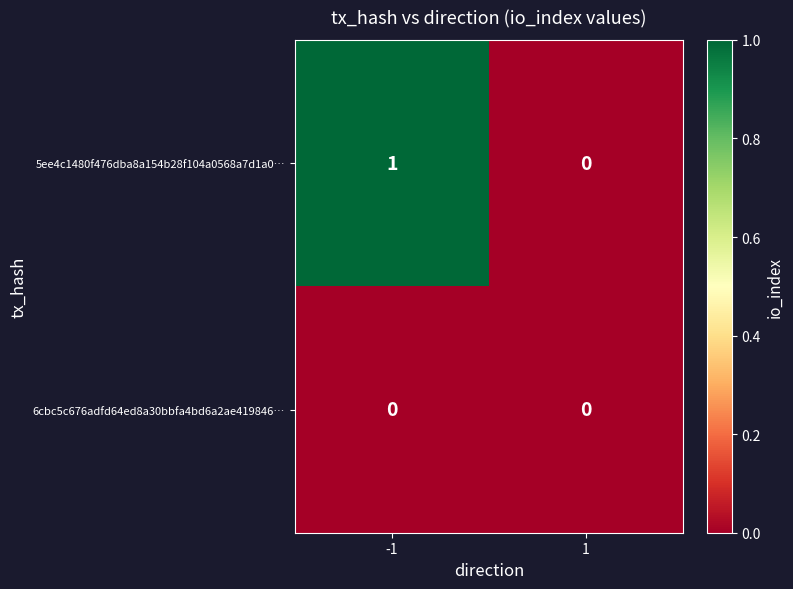

Is it true that 6cbc5c676adfd64ed8a30bbfa4bd6a2ae419846… equals 0 at 1?

True